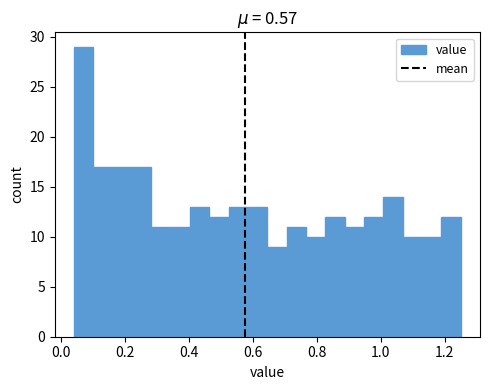

Around what value on the x-axis is the tallest bar? Give the approximate position of its centre, as read against the axis.

0.08